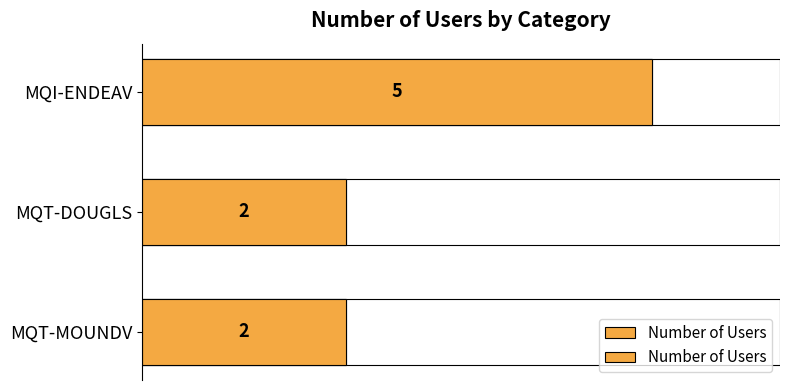

Count the values in the range 2 to 5.

3